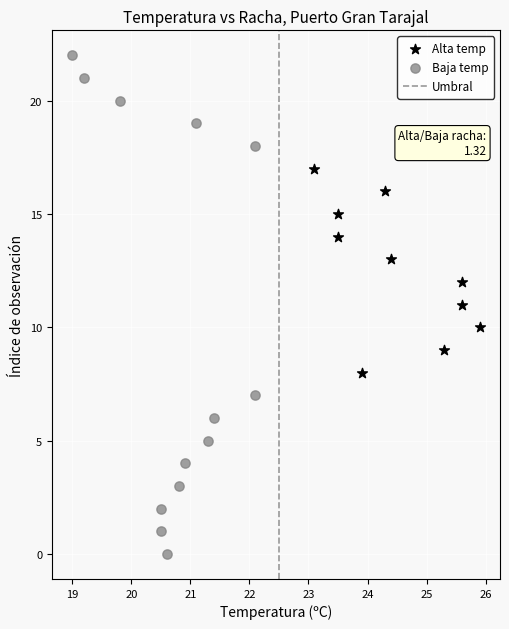

Which series contains the highest Y value?

Baja temp